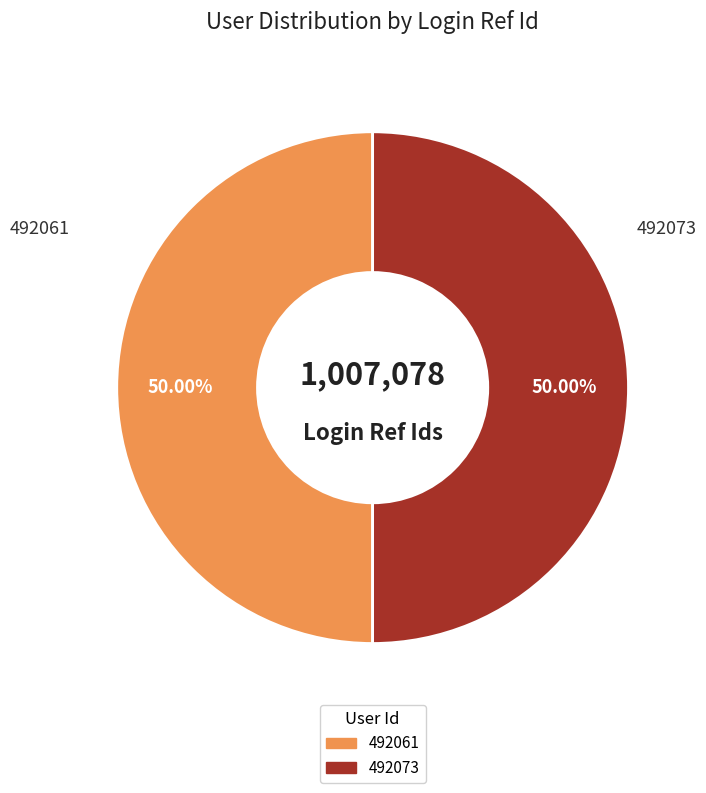

What is the ratio of the value at 492073 to the value at 492061?

1.0